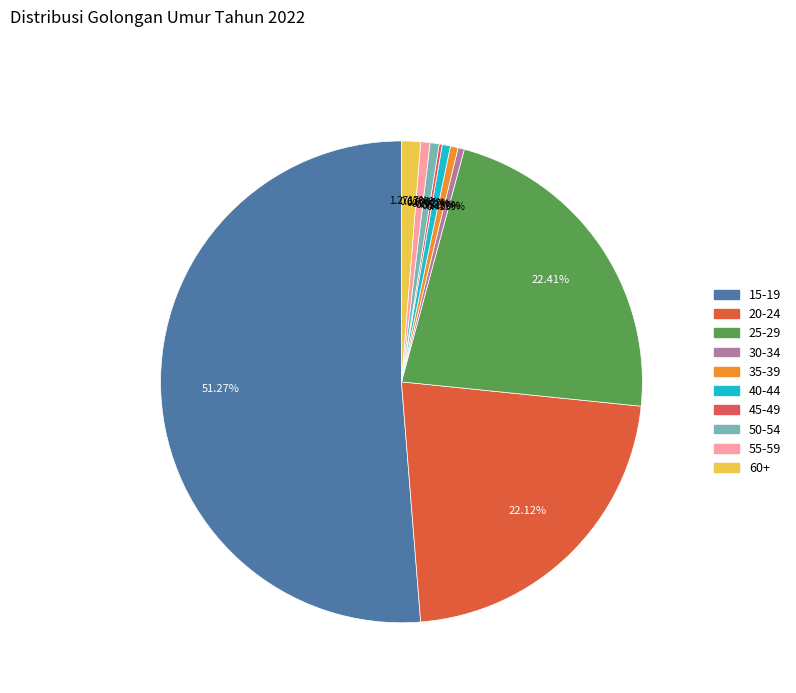

True or false: 25-29 accounts for 28% of the total.

False